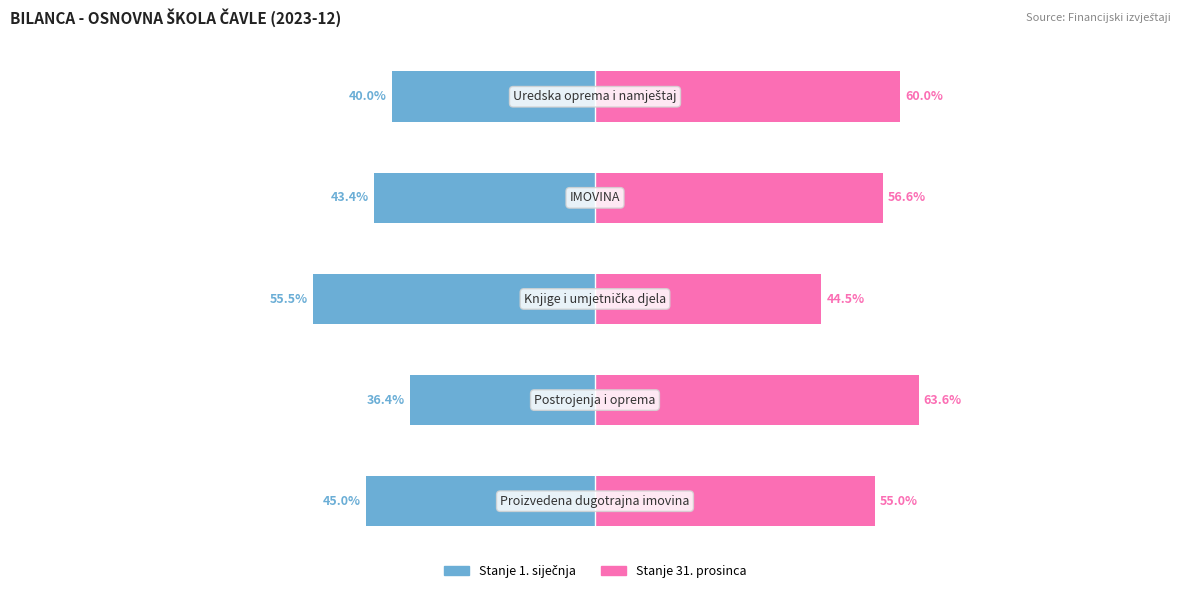

List the series in order of their overall mean, lowest first.

Stanje 1. siječnja, Stanje 31. prosinca